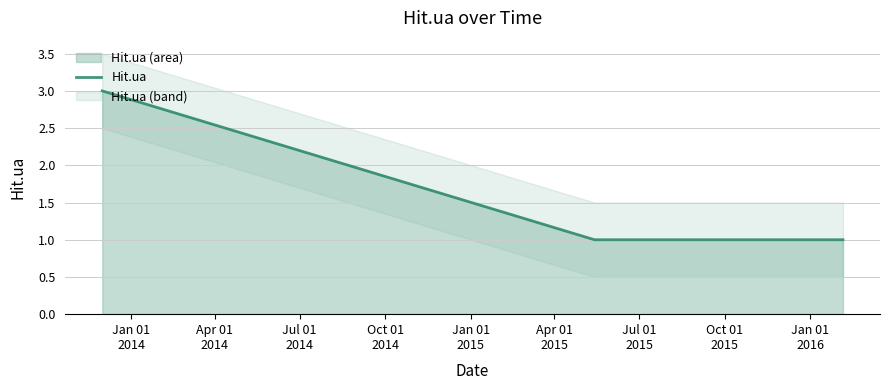

How many values are between 1 and 3?

3